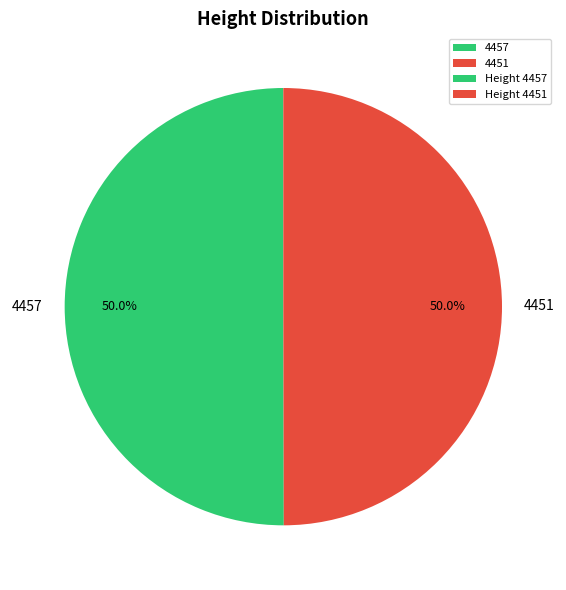

Do 4451 and 4457 together represent more than half of the pie?

Yes